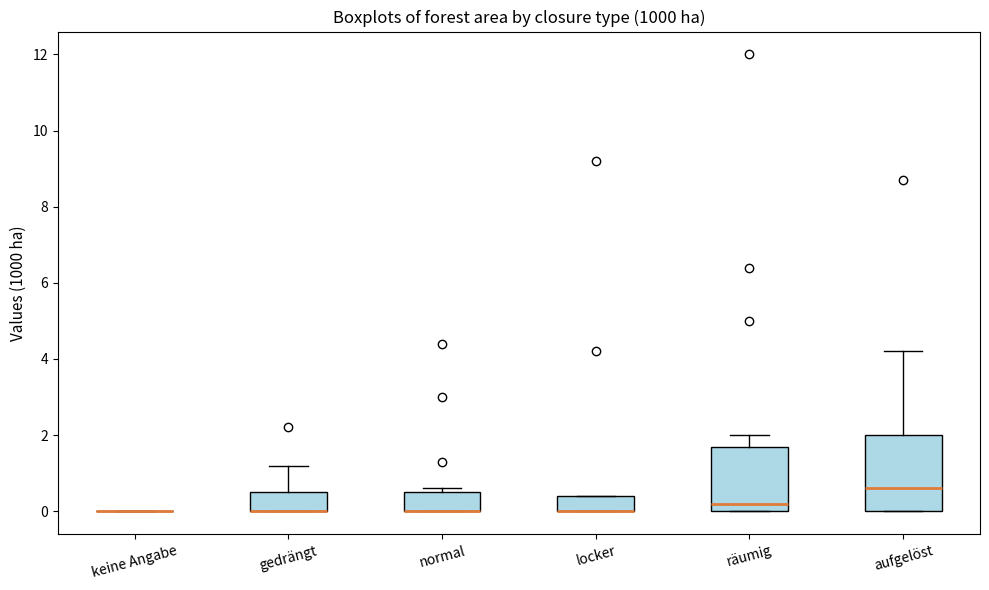

Reading left to right, transcribe this box plot: for each box, give where its median line is, the range the box spans, and where its two whiskers end, as read against the y-axis. The values are not printed on the chart, so give them approximately, as read against the axis.

keine Angabe: box collapsed to a line at 0.0, whiskers 0.0 to 0.0
gedrängt: median 0.0 (drawn on the box's lower edge), box 0.0 to 0.6, whiskers 0.0 to 1.2
normal: median 0.0 (drawn on the box's lower edge), box 0.0 to 0.6, whiskers 0.0 to 0.6 (just above the box's upper edge)
locker: median 0.0 (drawn on the box's lower edge), box 0.0 to 0.4, whiskers 0.0 to 0.4
räumig: median 0.2, box 0.0 to 1.8, whiskers 0.0 to 2.0
aufgelöst: median 0.6, box 0.0 to 2.0, whiskers 0.0 to 4.2